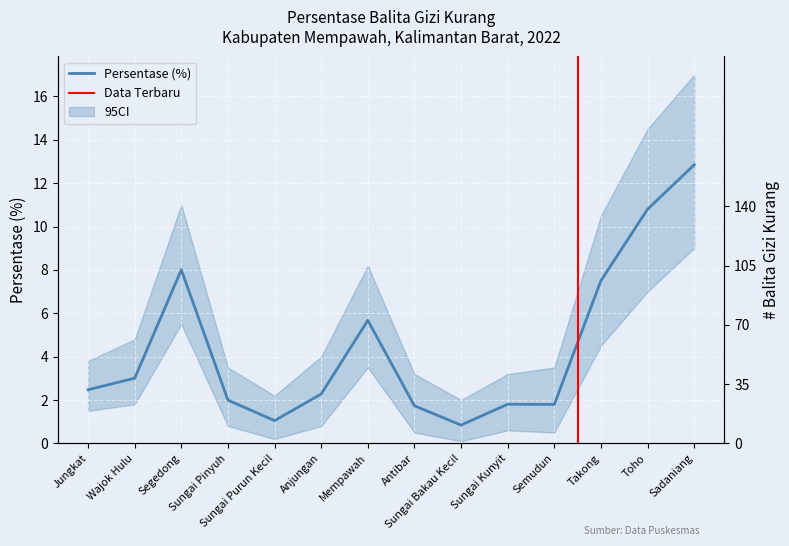

What is the label of the 9th point from the left?

Sungai Bakau Kecil